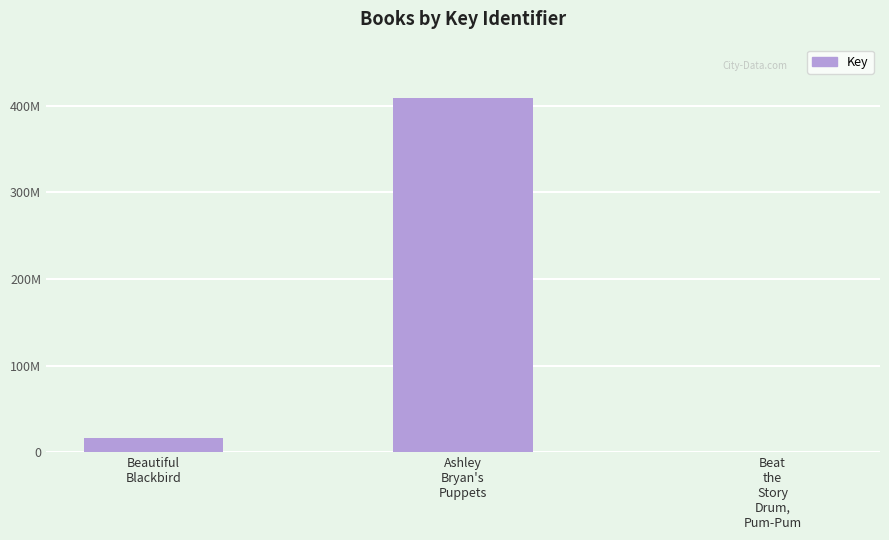

What is the change in value from Beautiful
Blackbird to Beat
the
Story
Drum,
Pum-Pum?

-16615483